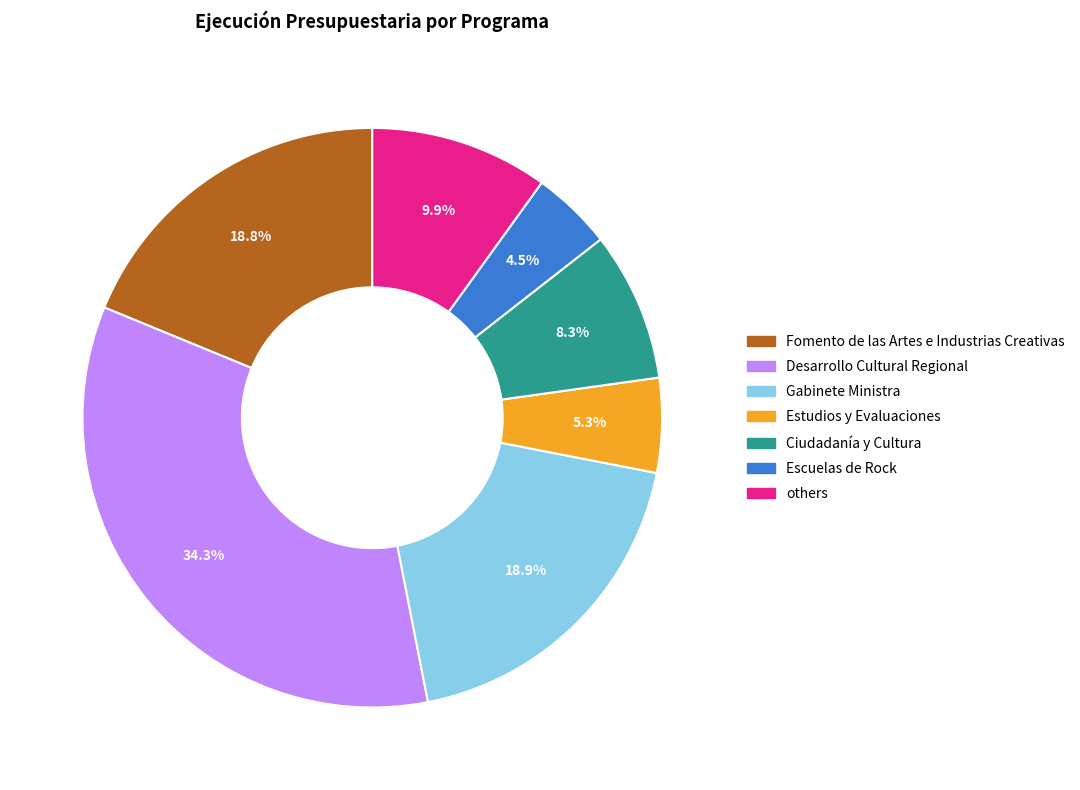

Is there any slice that represents more than half of the pie?

No